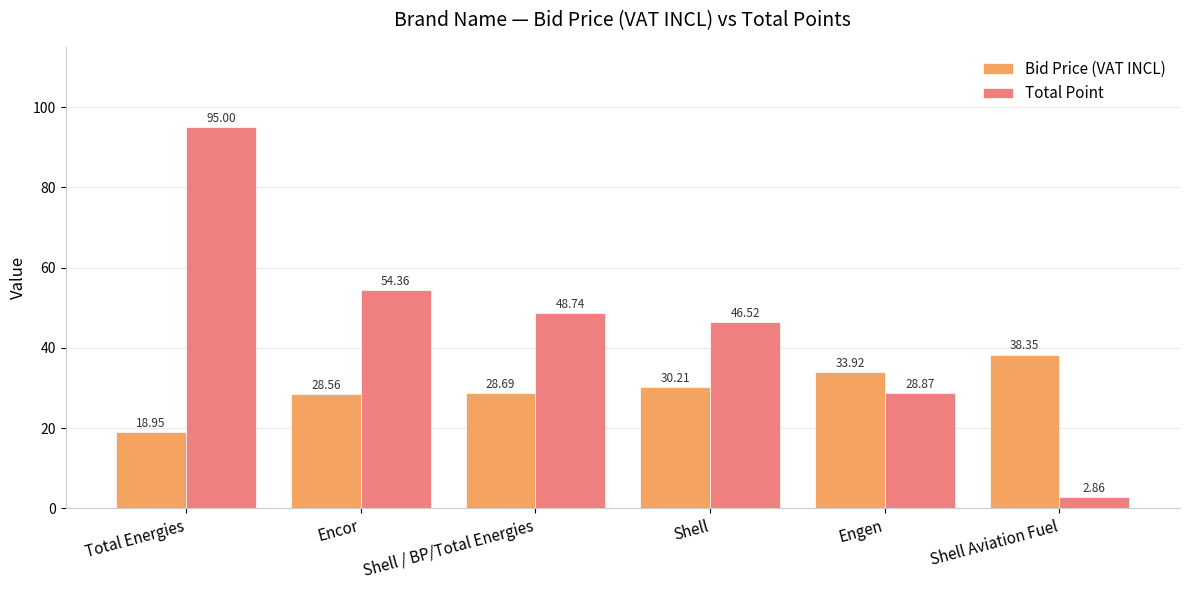

At how many categories does at least one series exceed 55?

1